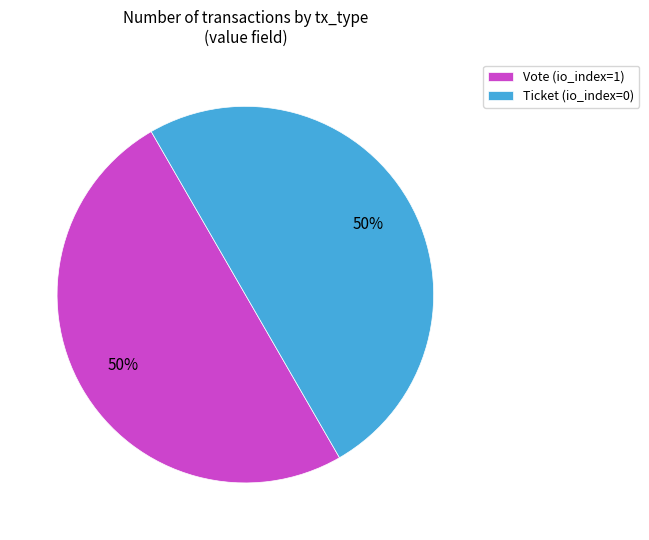

True or false: Vote (io_index=1) accounts for 50% of the total.

True